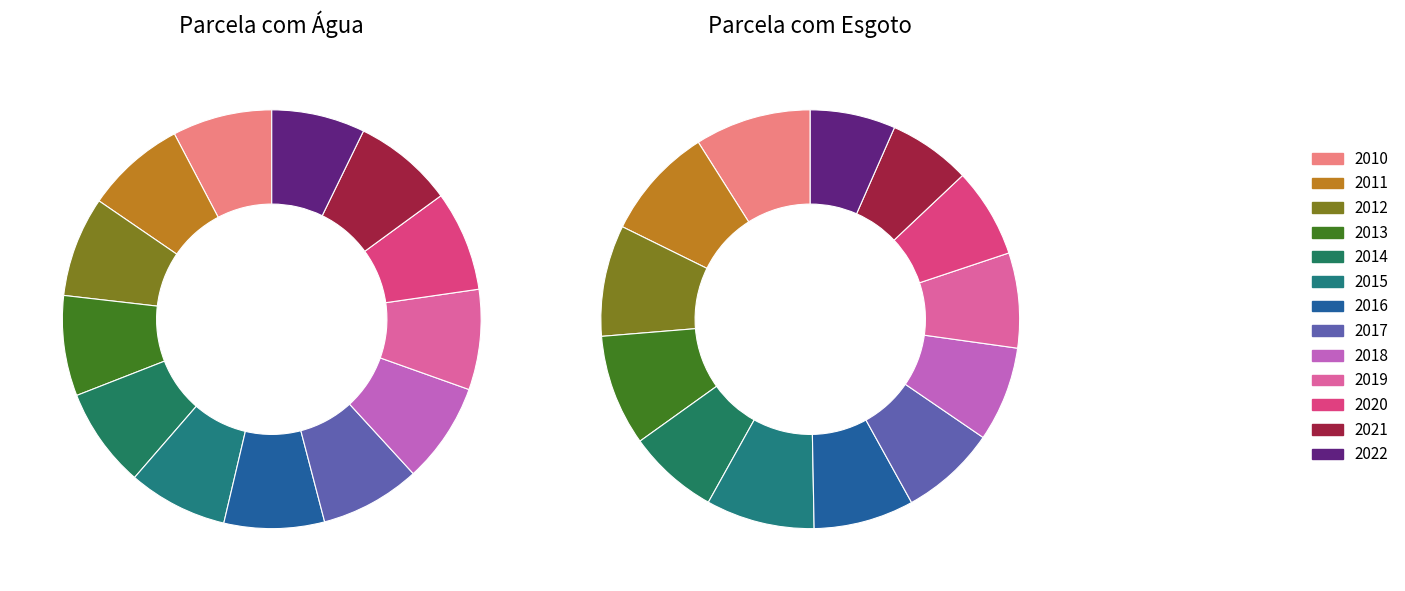

Which slice is the smallest?

2021